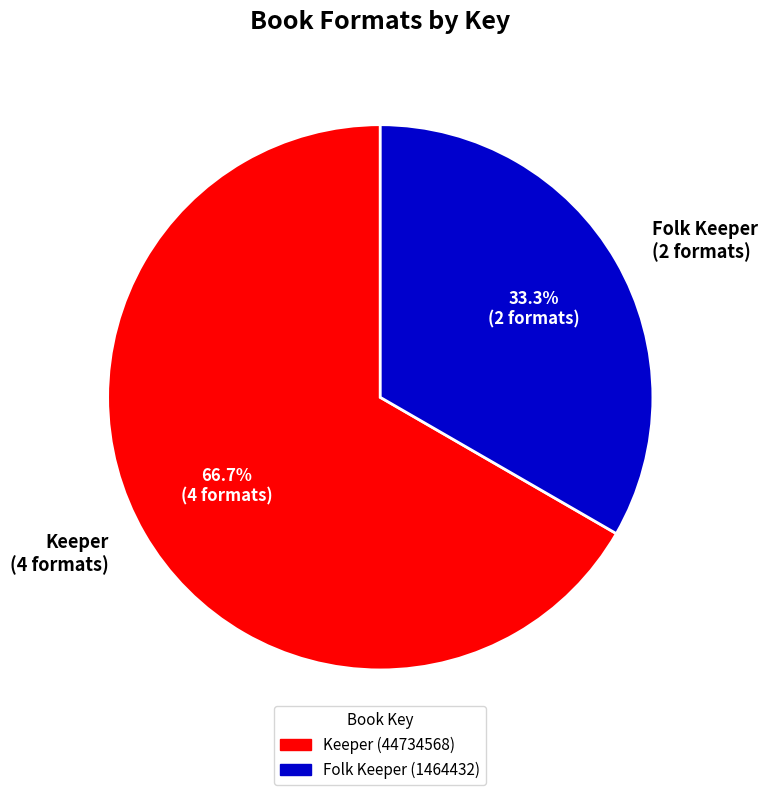

Which category has the smallest portion of the pie?

Folk Keeper (2 formats)